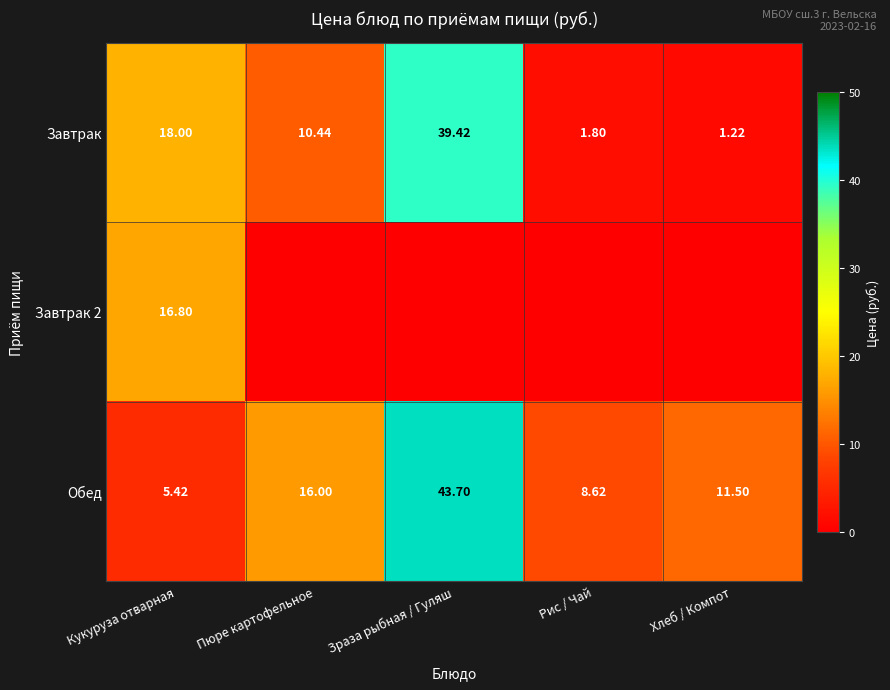

Rank the categories by Обед value from highest to lowest.

Зраза рыбная / Гуляш, Пюре картофельное, Хлеб / Компот, Рис / Чай, Кукуруза отварная